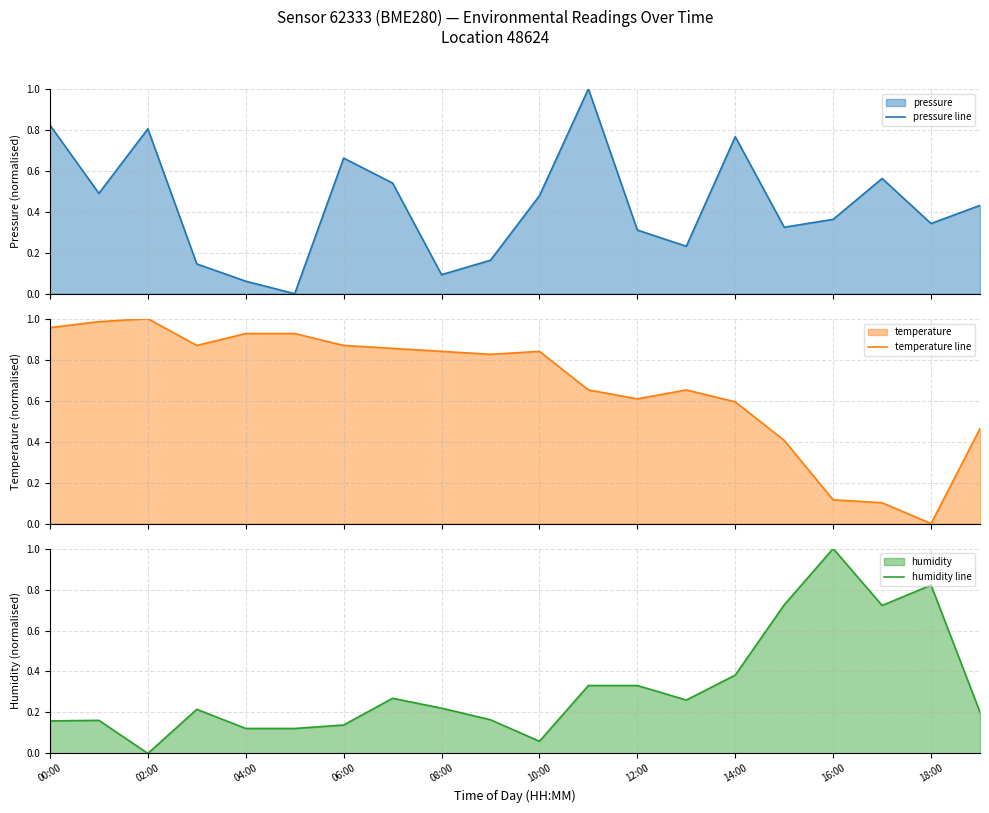

What is the difference between the highest and lowest values at 00:00?

0.8